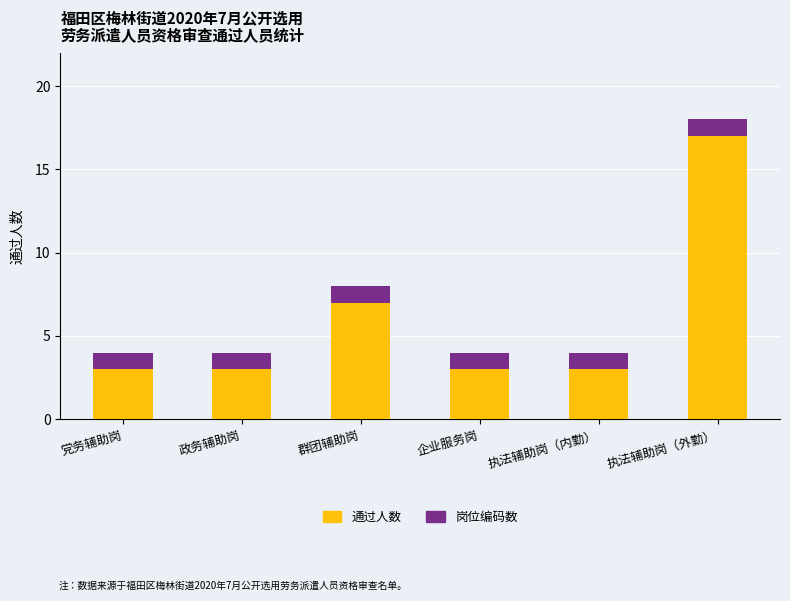

What is the difference between the maximum and minimum values in the 通过人数 series?

14